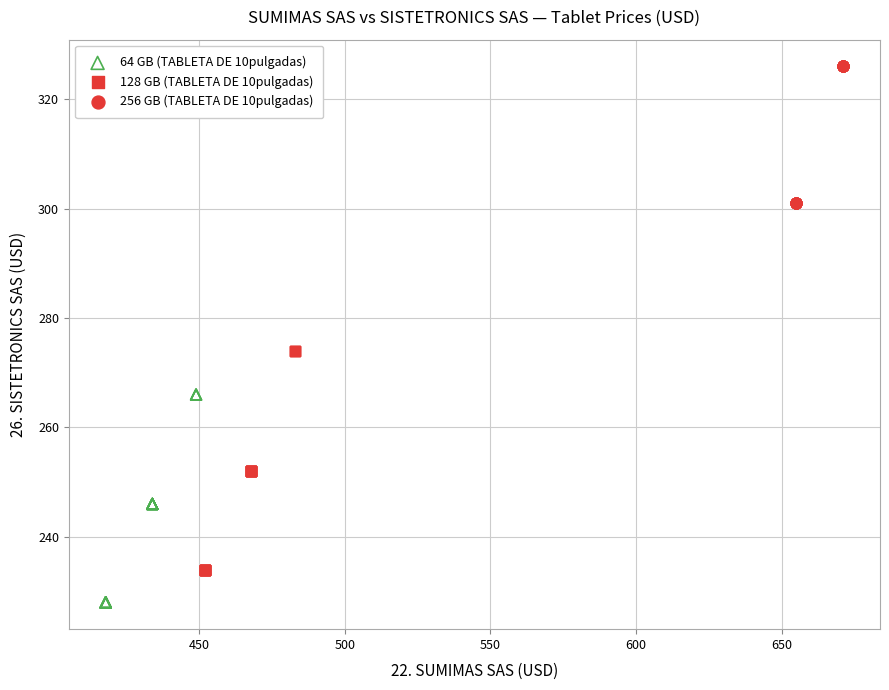

Which series contains the lowest Y value?

64 GB (TABLETA DE 10pulgadas)